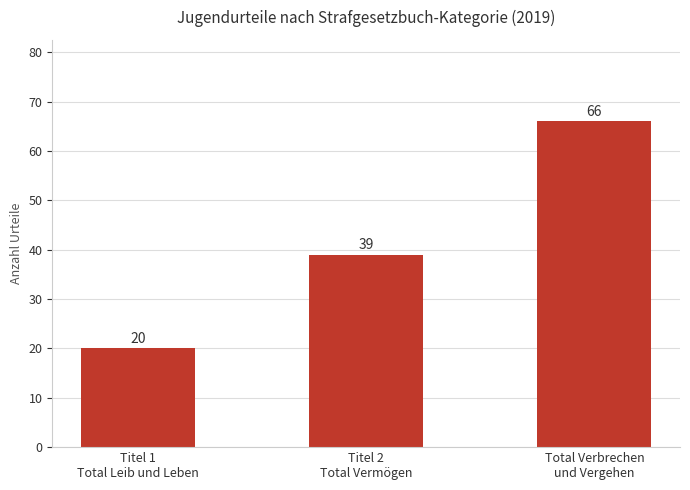

Reading right to left, transcribe all the data shown in this chart.

66	39	20